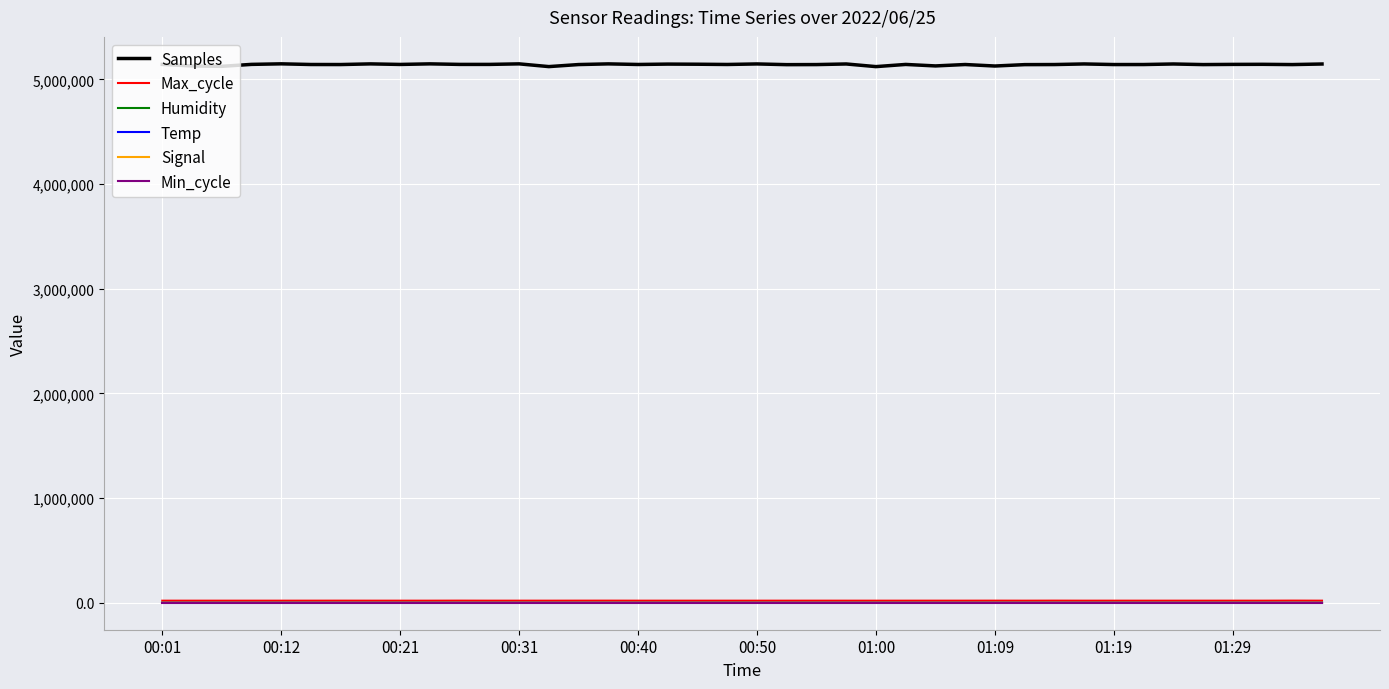

What is the sum of all Humidity values?

2331.6